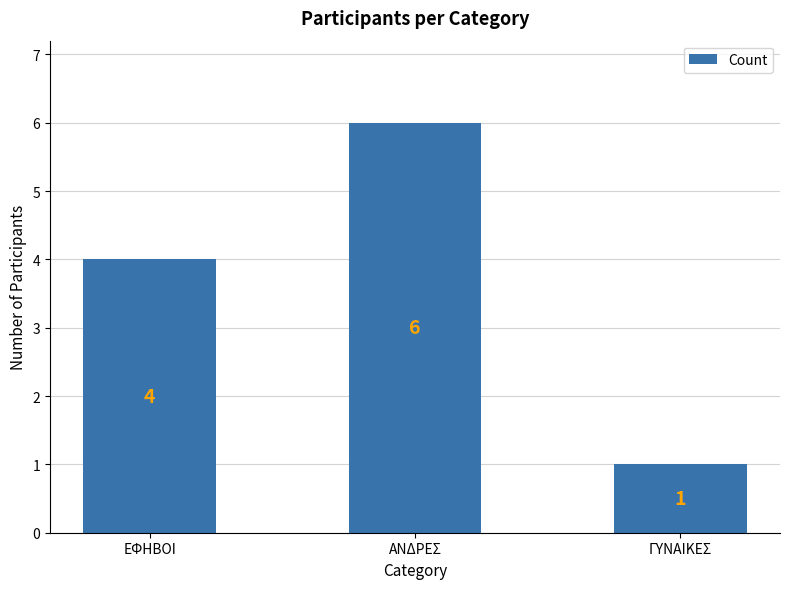

Rank the categories by value from lowest to highest.

ΓΥΝΑΙΚΕΣ, ΕΦΗΒΟΙ, ΑΝΔΡΕΣ